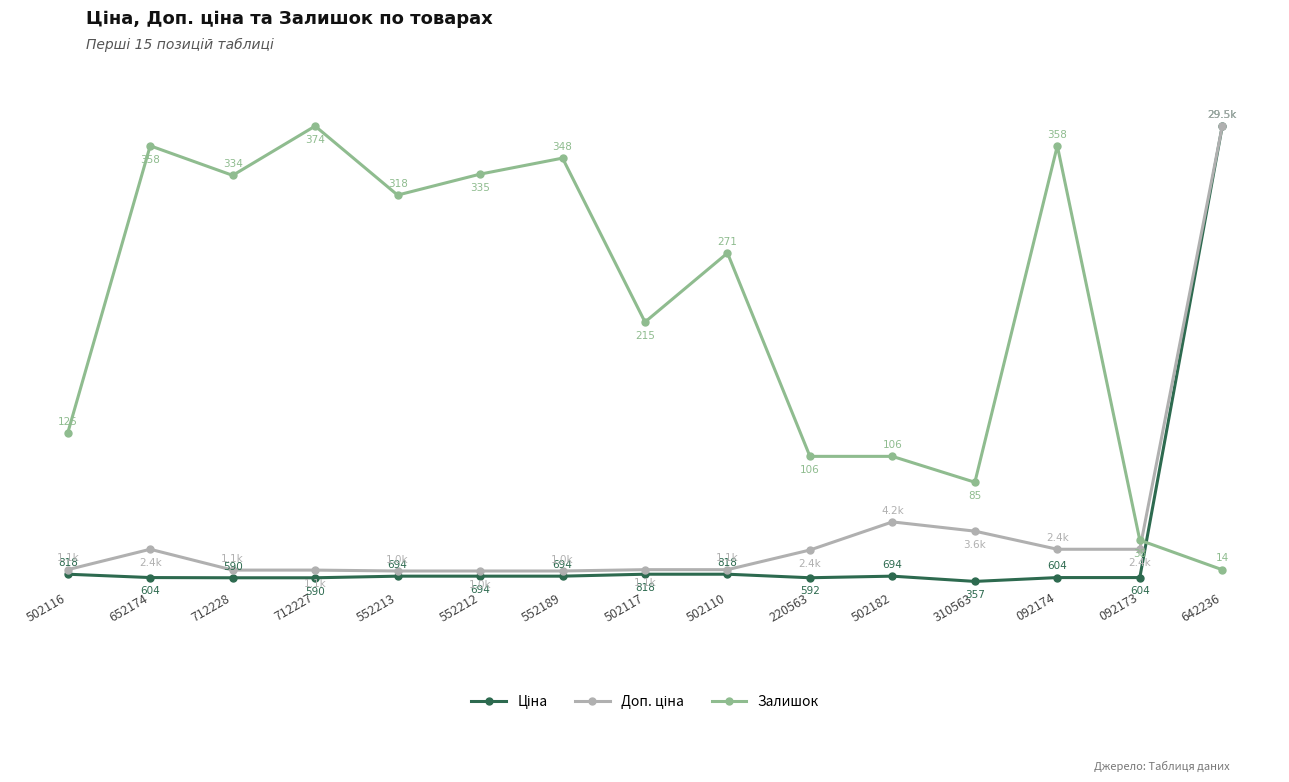

Does the chart have visible grid lines?

Yes